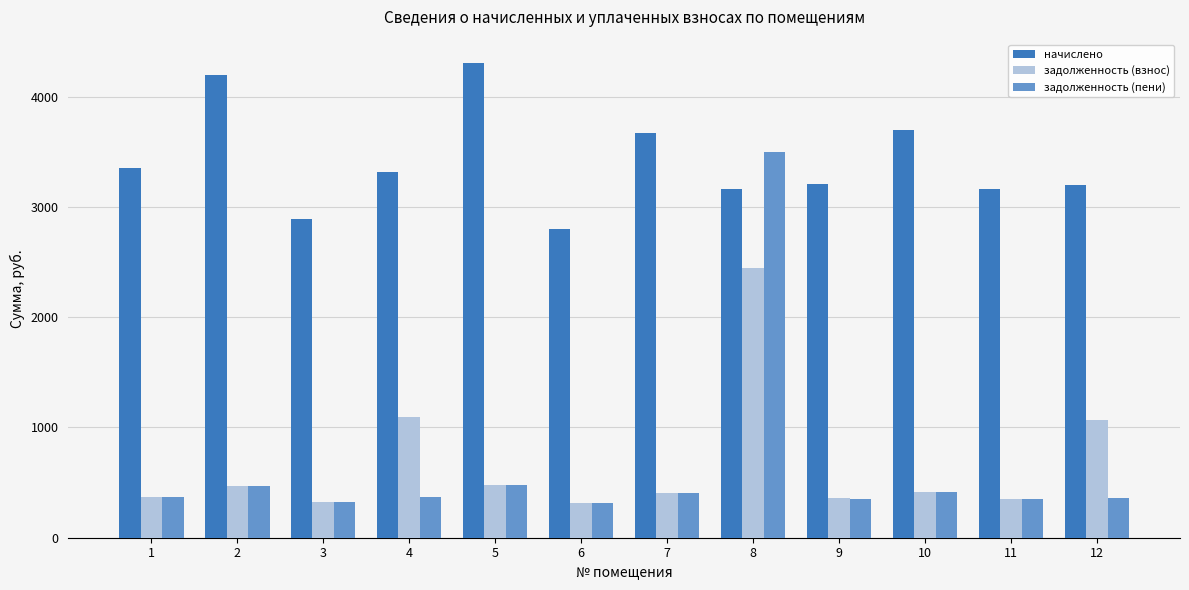

What is the difference between the maximum and second lowest values in the задолженность (взнос) series?

2125.2